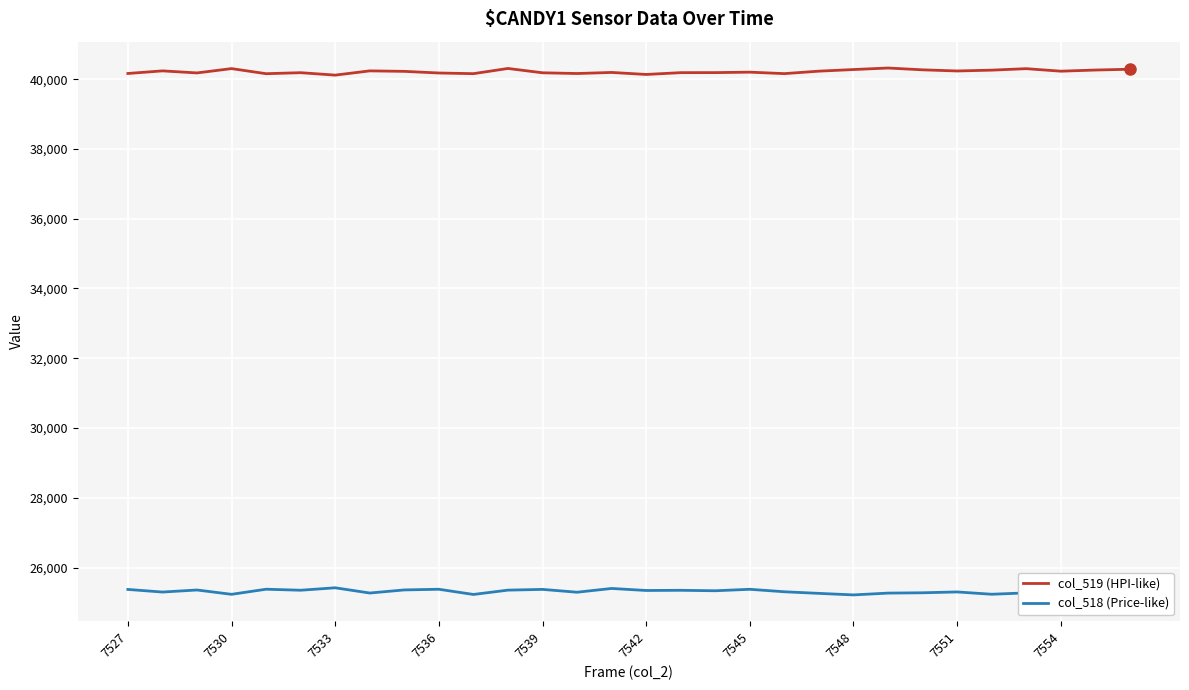

True or false: col_518 (Price-like) and col_519 (HPI-like) cross at least once.

False